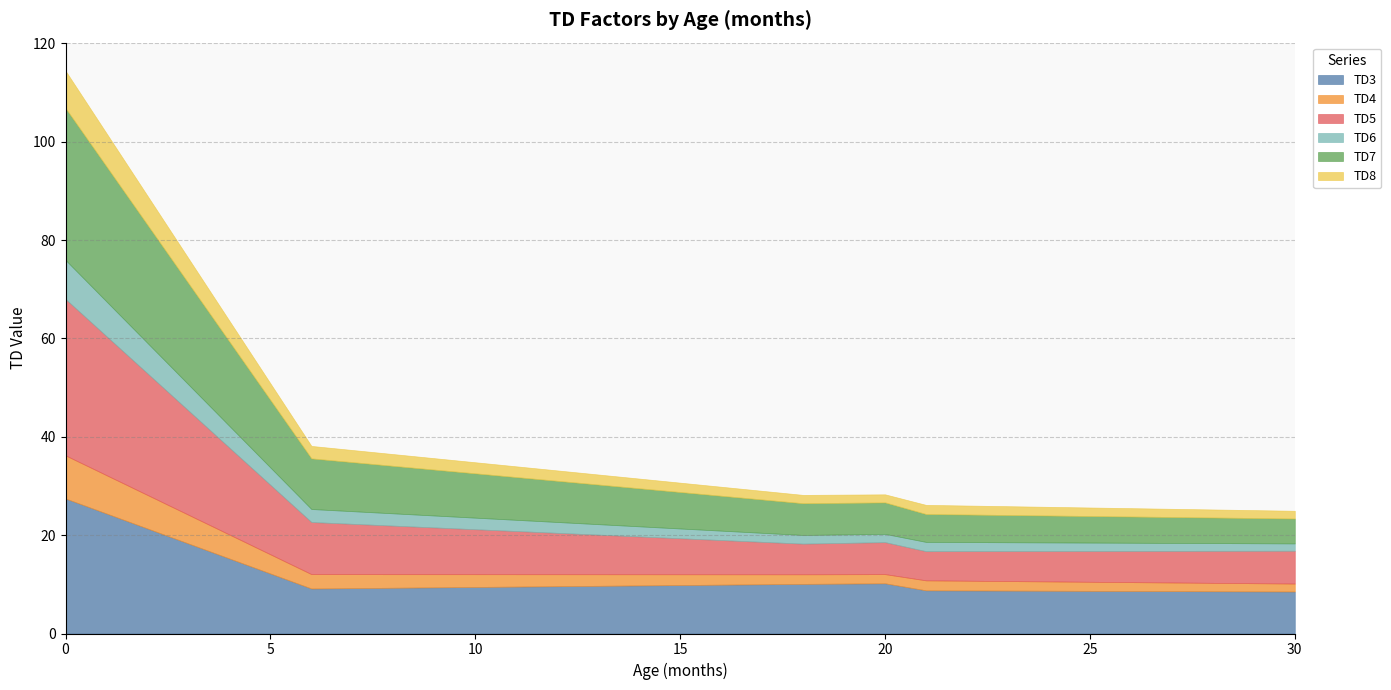

List the labels in order of TD6 value, smallest first.

30, 29, 28, 27, 26, 20, 25, 19, 24, 18, 23, 17, 22, 21, 16, 15, 14, 13, 12, 11, 10, 9, 8, 7, 6, 5, 4, 3, 2, 1, 0